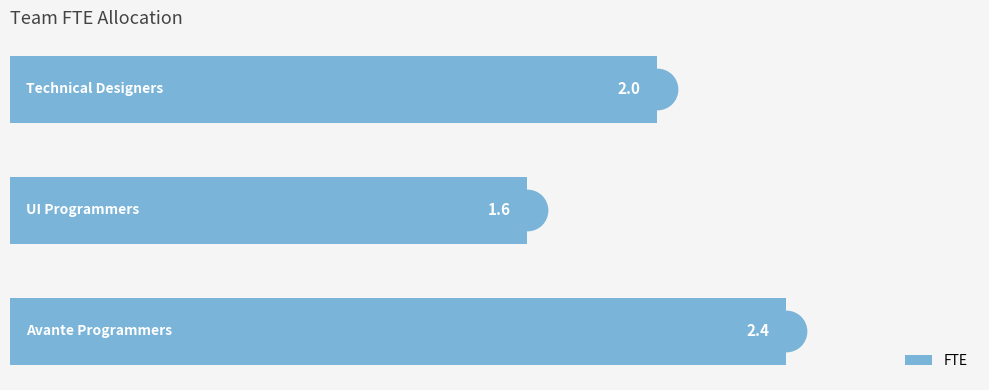

What is the minimum value shown in the chart?

1.6